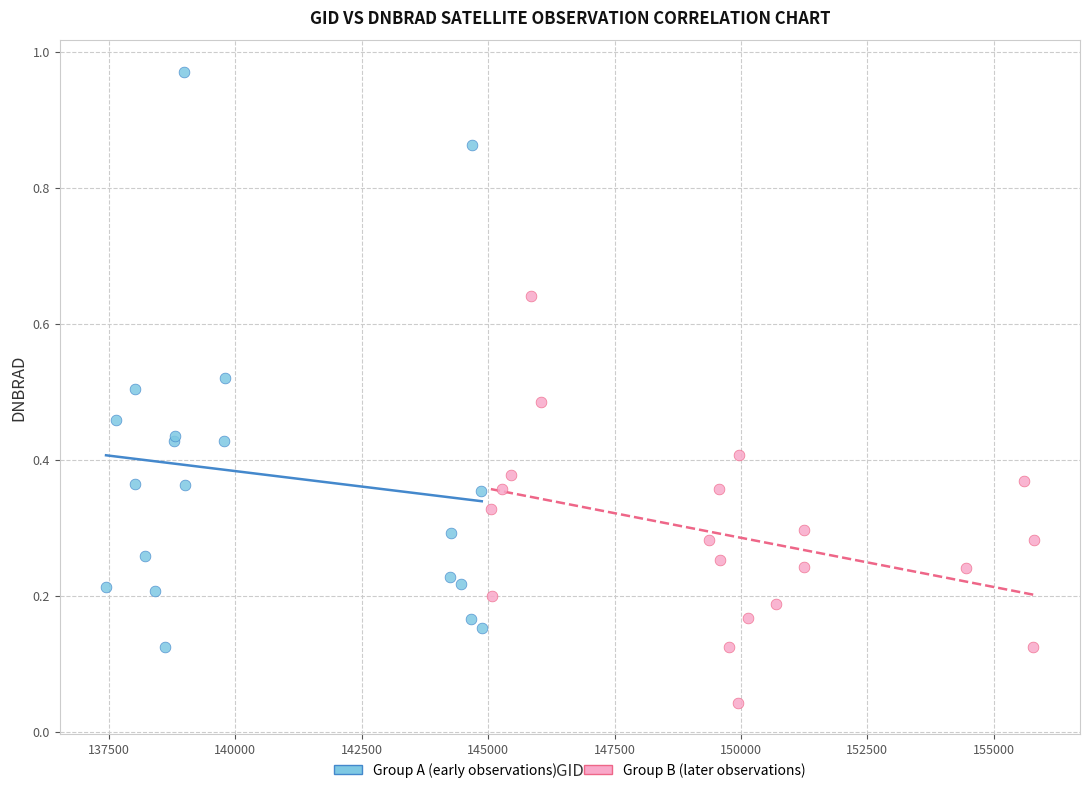

Which series contains the lowest Y value?

Group B (later observations)